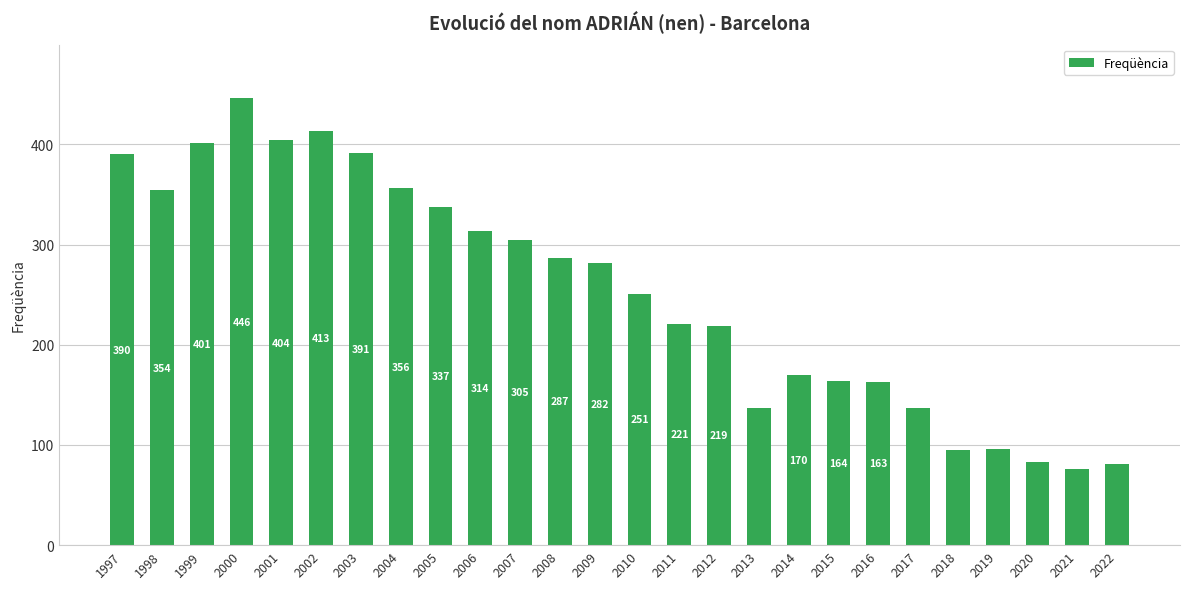

Which label corresponds to the smallest value in the chart?

2021